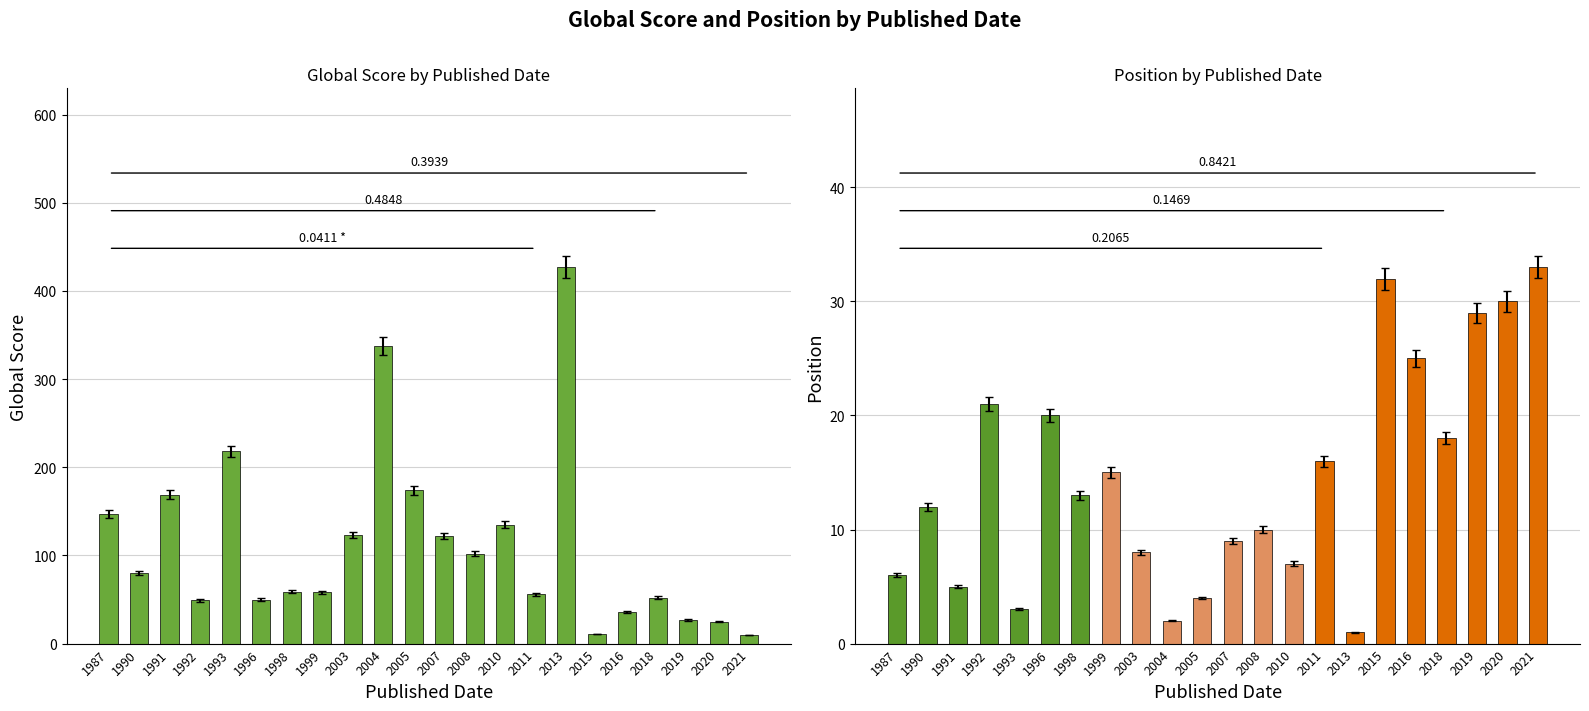

True or false: Global Score has a value of 102 at 2008.

True